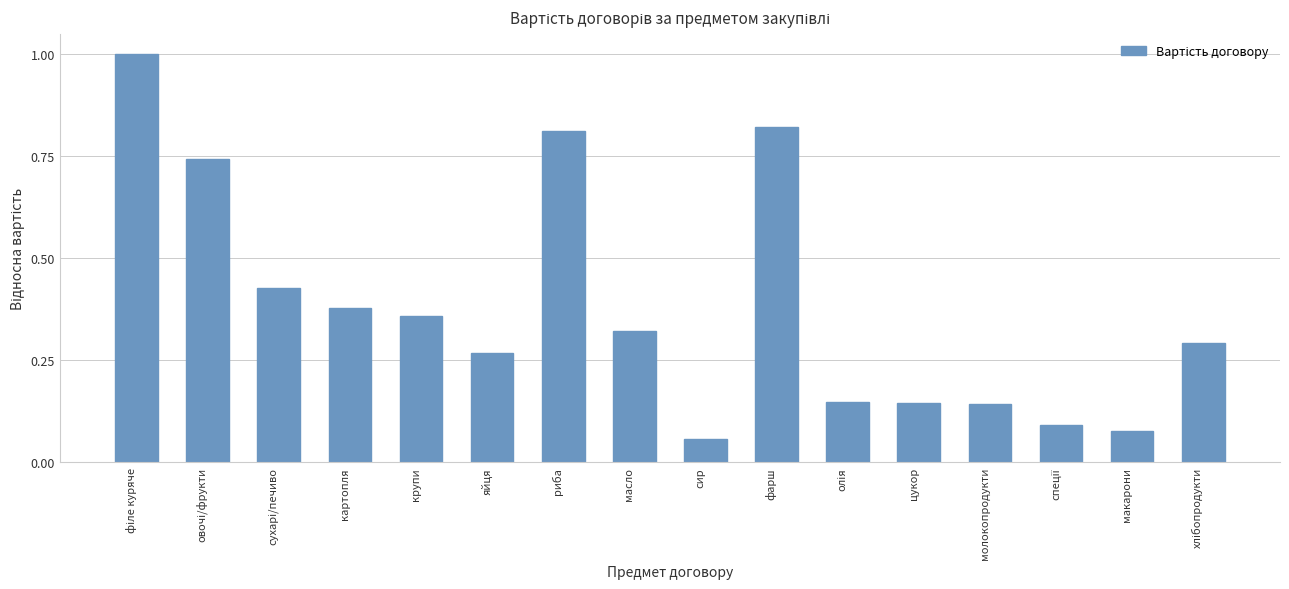

True or false: the data shows 0.3 at яйця.

True